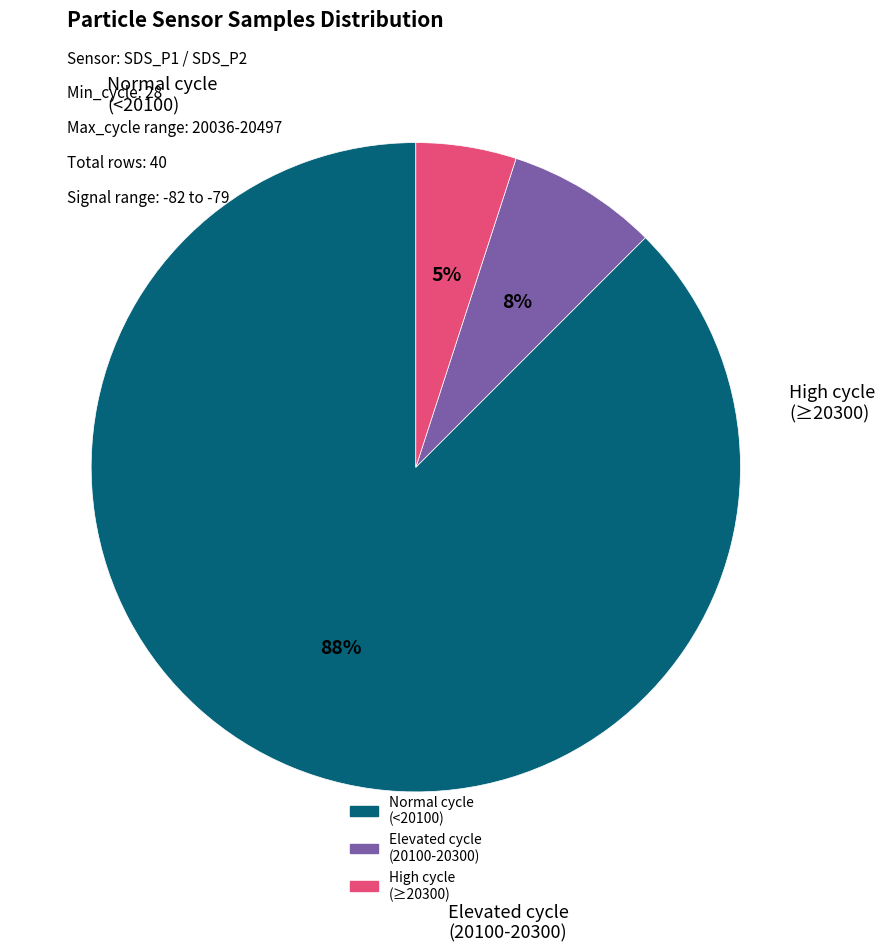

Does any single category account for the majority?

Yes